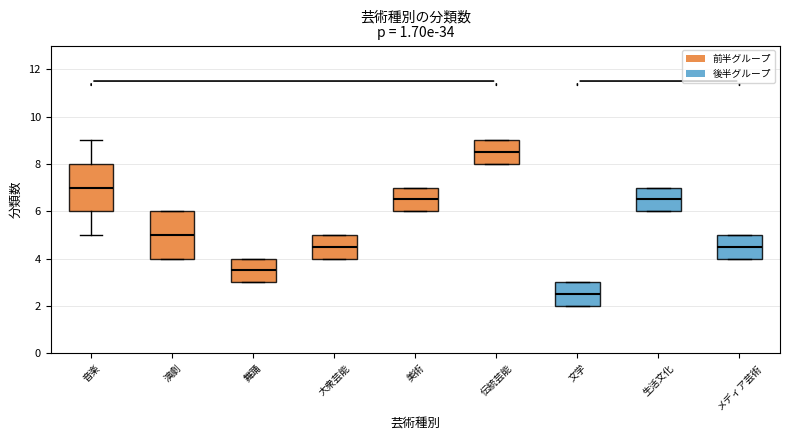

Where does the upper whisker of the box for 音楽 end on the y-axis? The values are not printed on the chart, so give them approximately, as read against the axis.

9.0